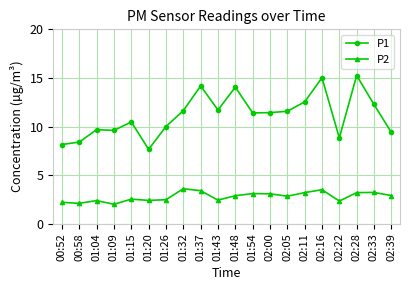

True or false: P2 has more than 2 interior local peaks.

True